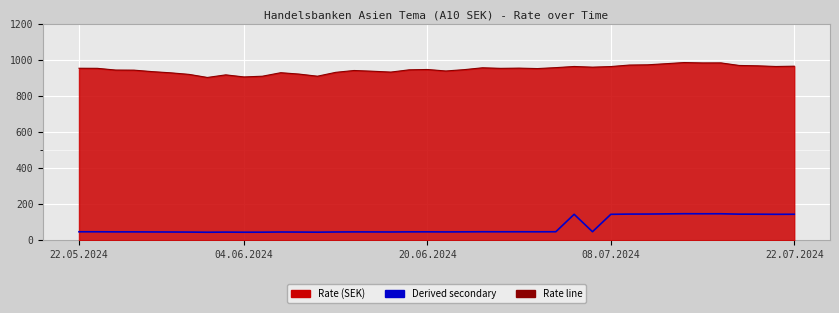

What position from the right is 18?

22